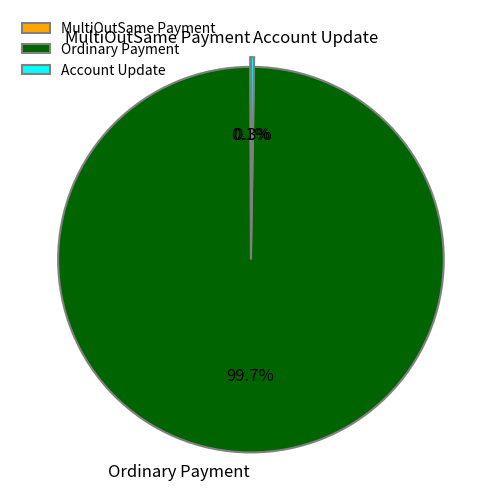

Which category accounts for the majority?

Ordinary Payment